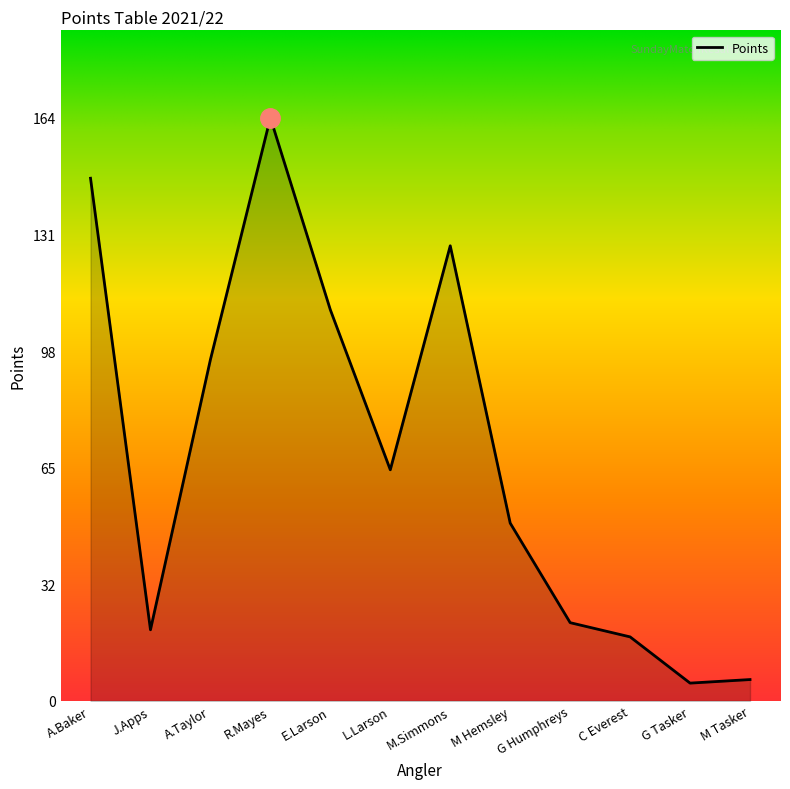

At which label does the data first exceed 65?

A.Baker